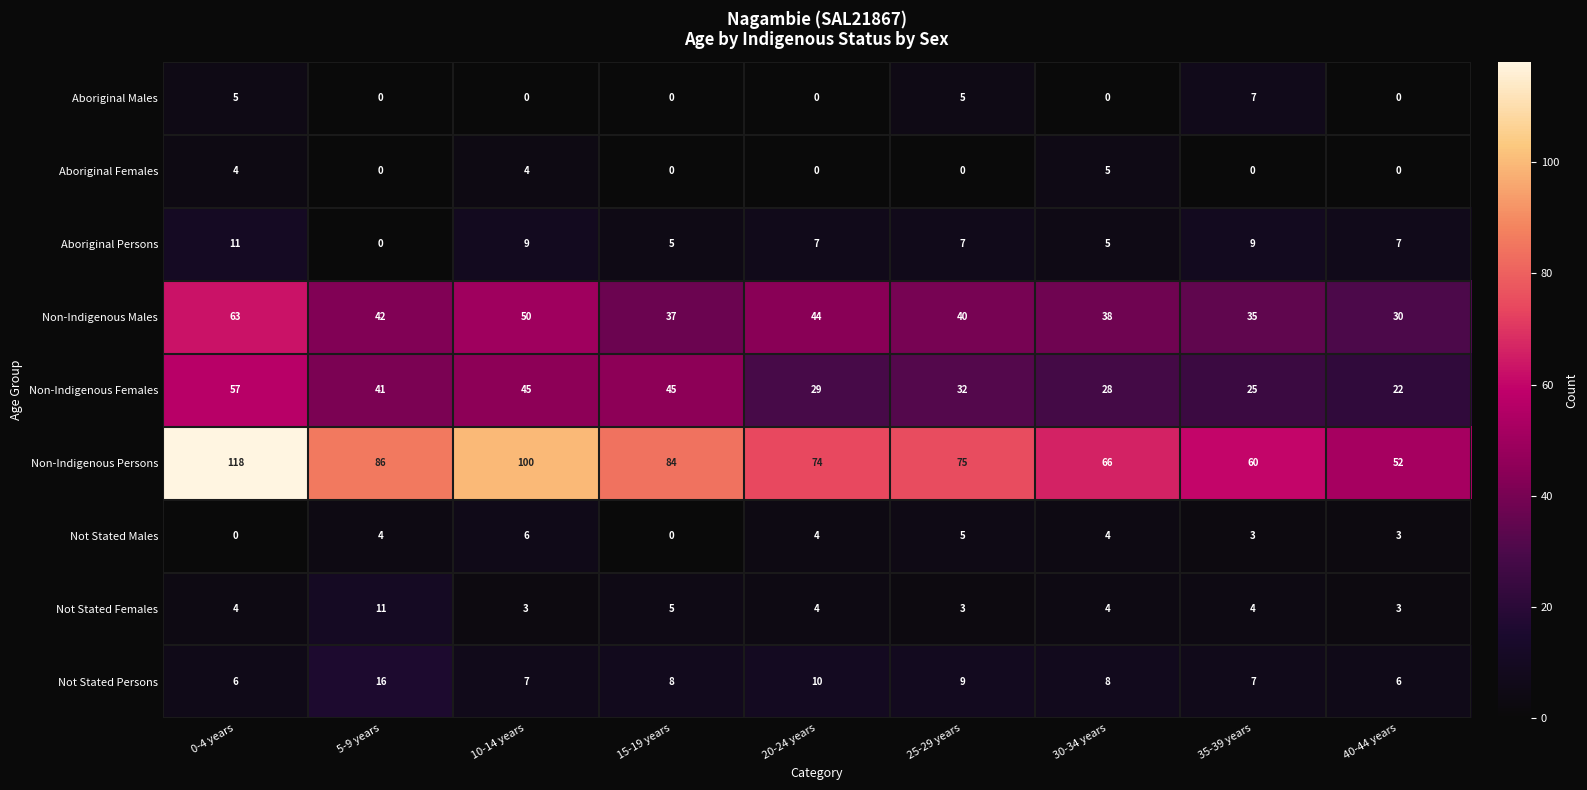

What is the sum of the Not Stated Males values at 5-9 years and 0-4 years?

4